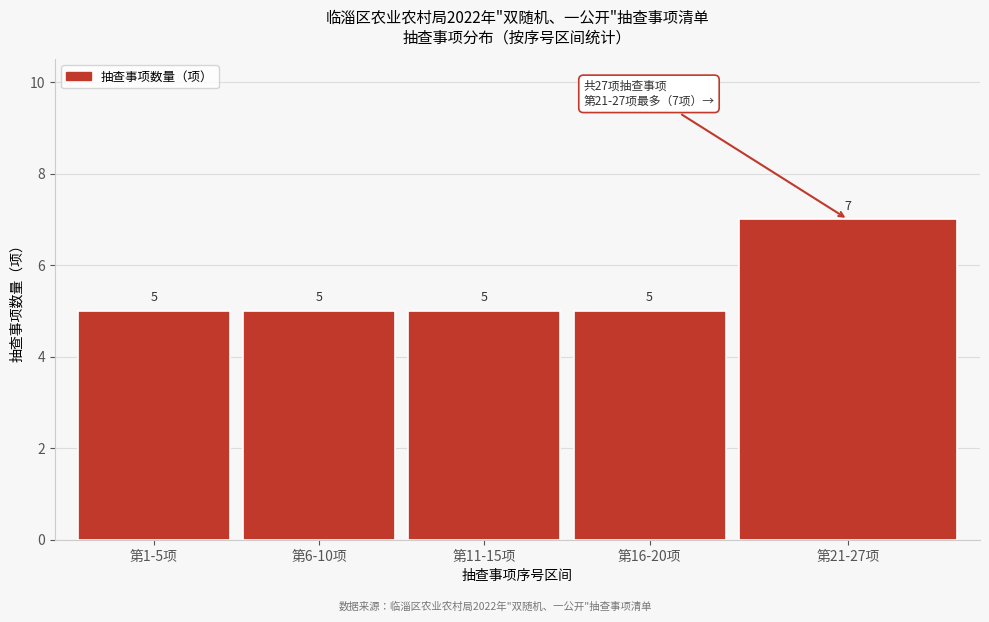

Reading left to right, list all the values displayed in this chart.

第1-5项=5	第6-10项=5	第11-15项=5	第16-20项=5	第21-27项=7